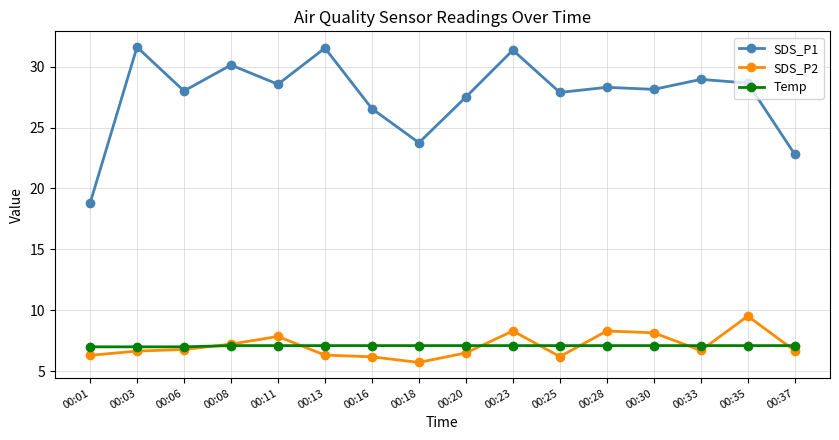

What is the average value of the SDS_P1 series?

27.7